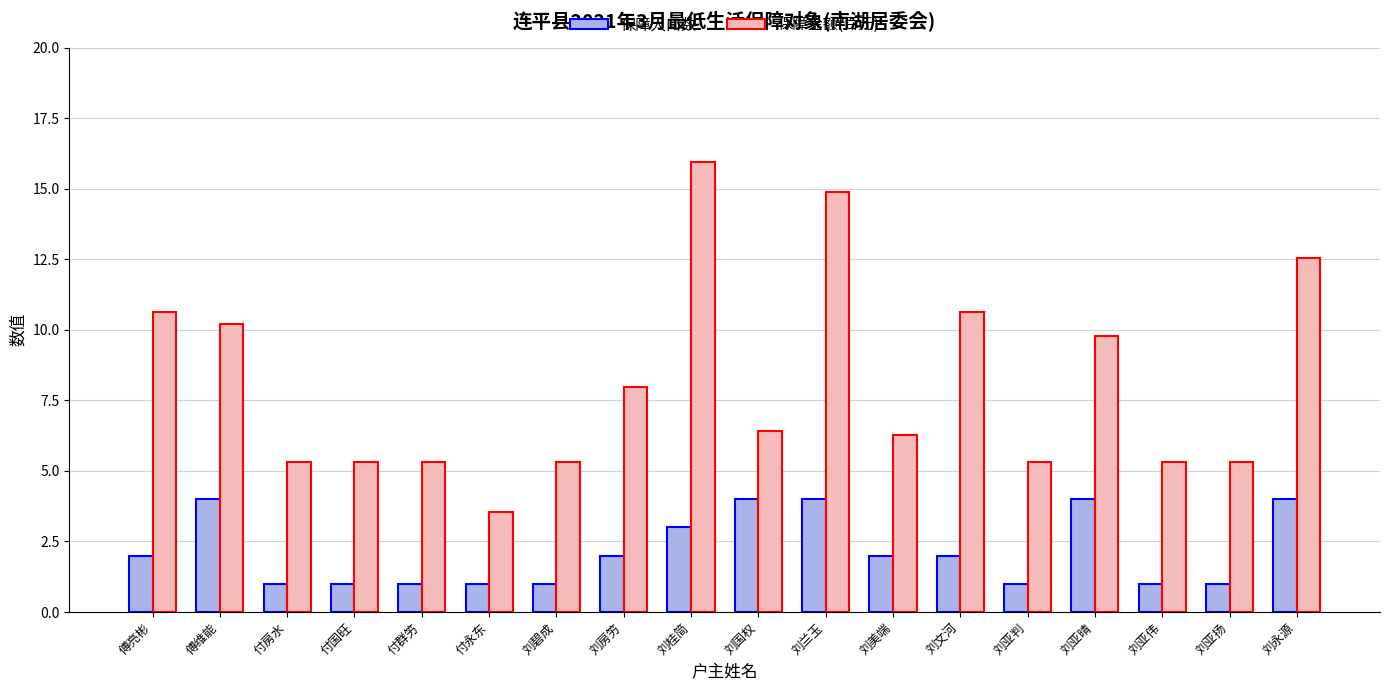

How many categories are shown in the chart?

18